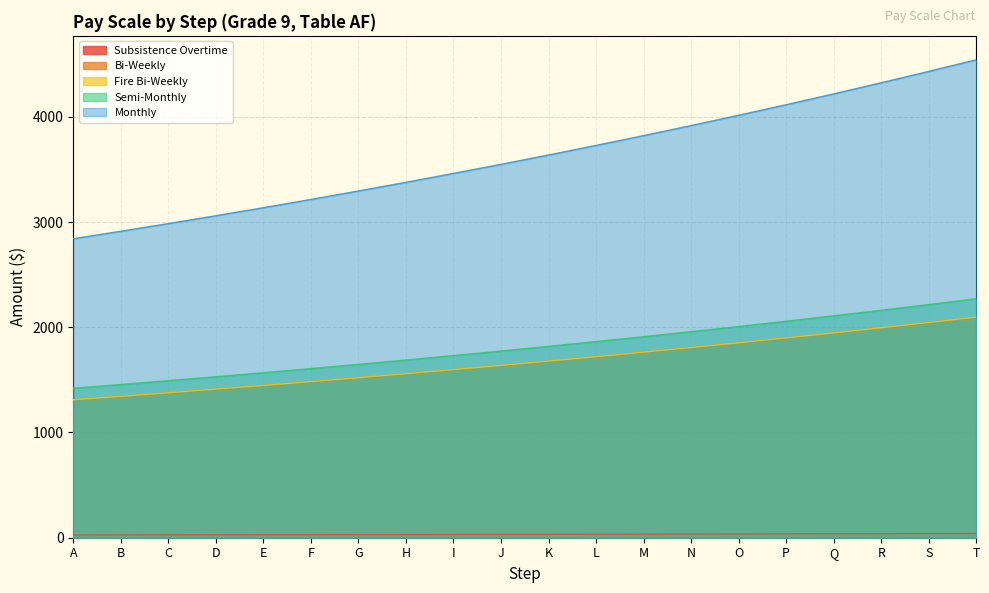

At which category is the sum across all series the highest?

T